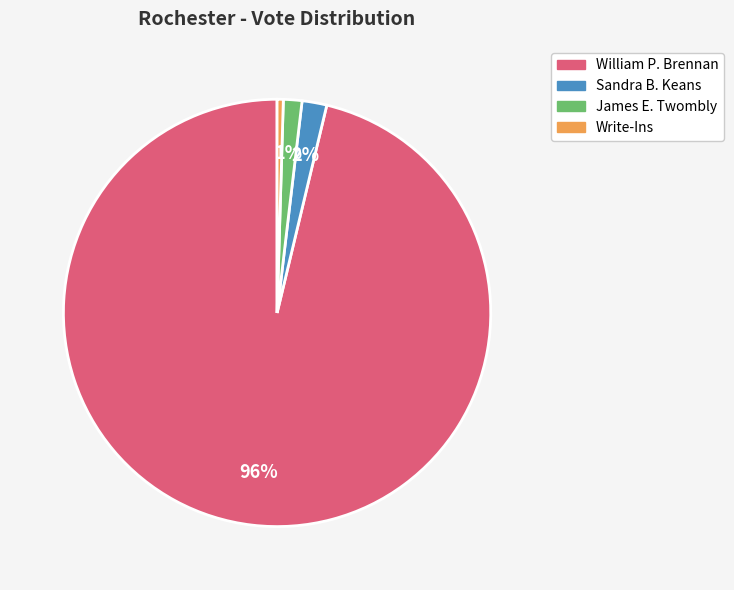

How many segments does this pie chart have?

4